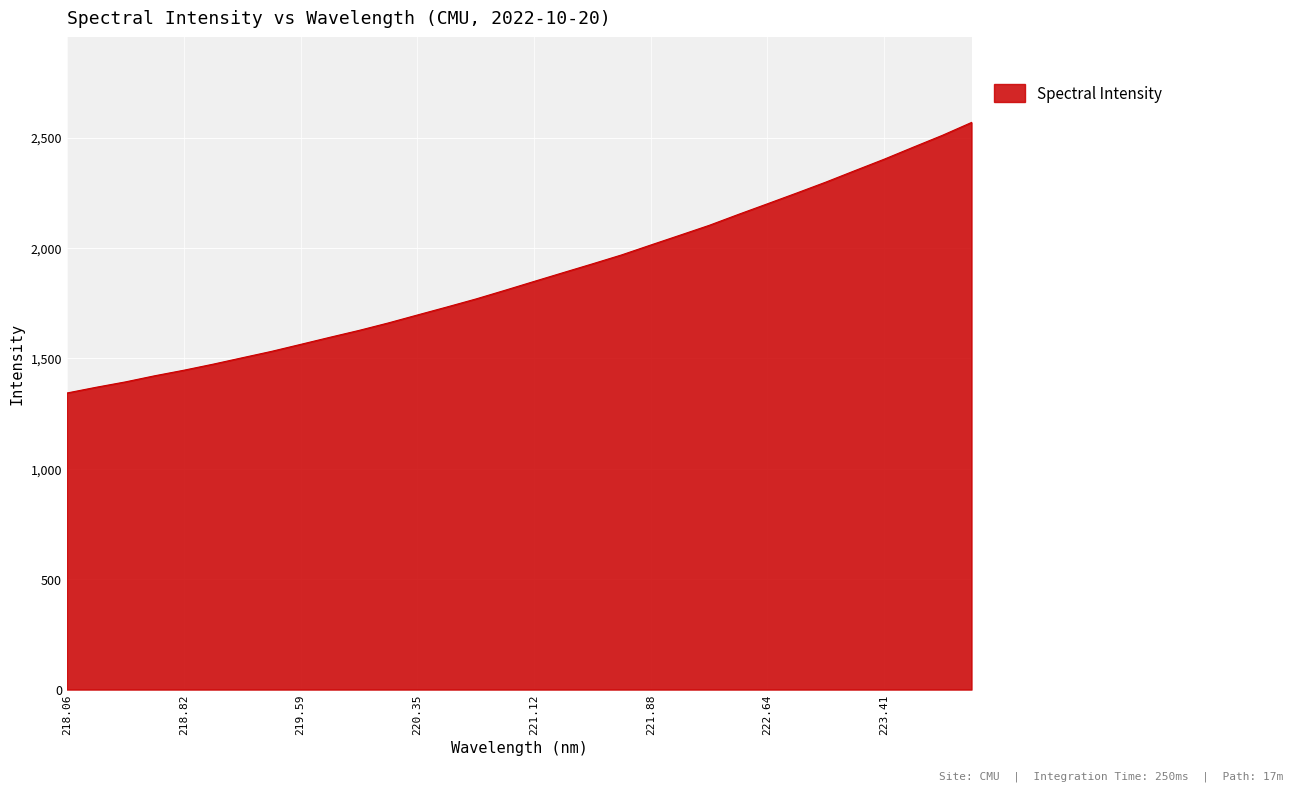

What is the greatest value displayed?

2568.8